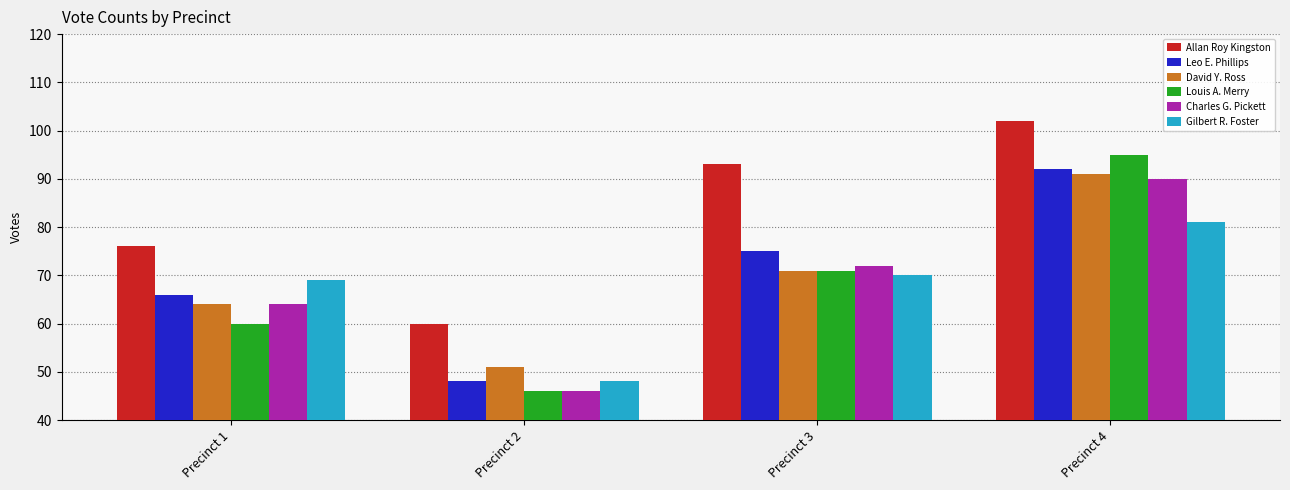

What is the value of the Allan Roy Kingston bar at the 3rd from the left?

93